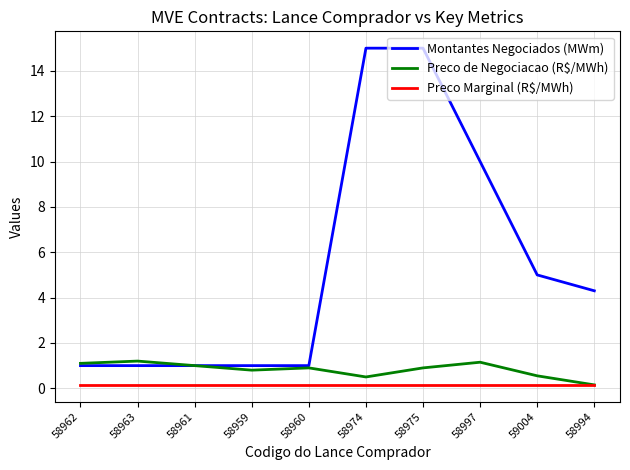

Is the value of Preco Marginal (R$/MWh) at 58961 greater than the value of Montantes Negociados (MWm) at 58960?

No